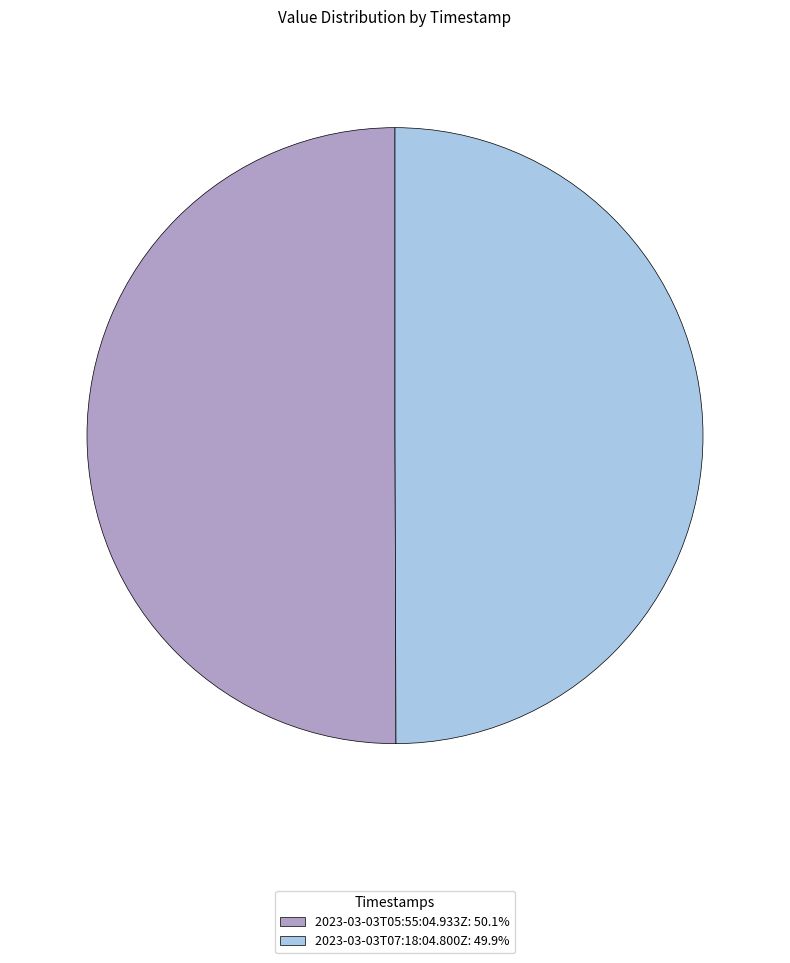

The 2023-03-03T05:55:04.933Z slice represents 56% of the pie. True or false?

False